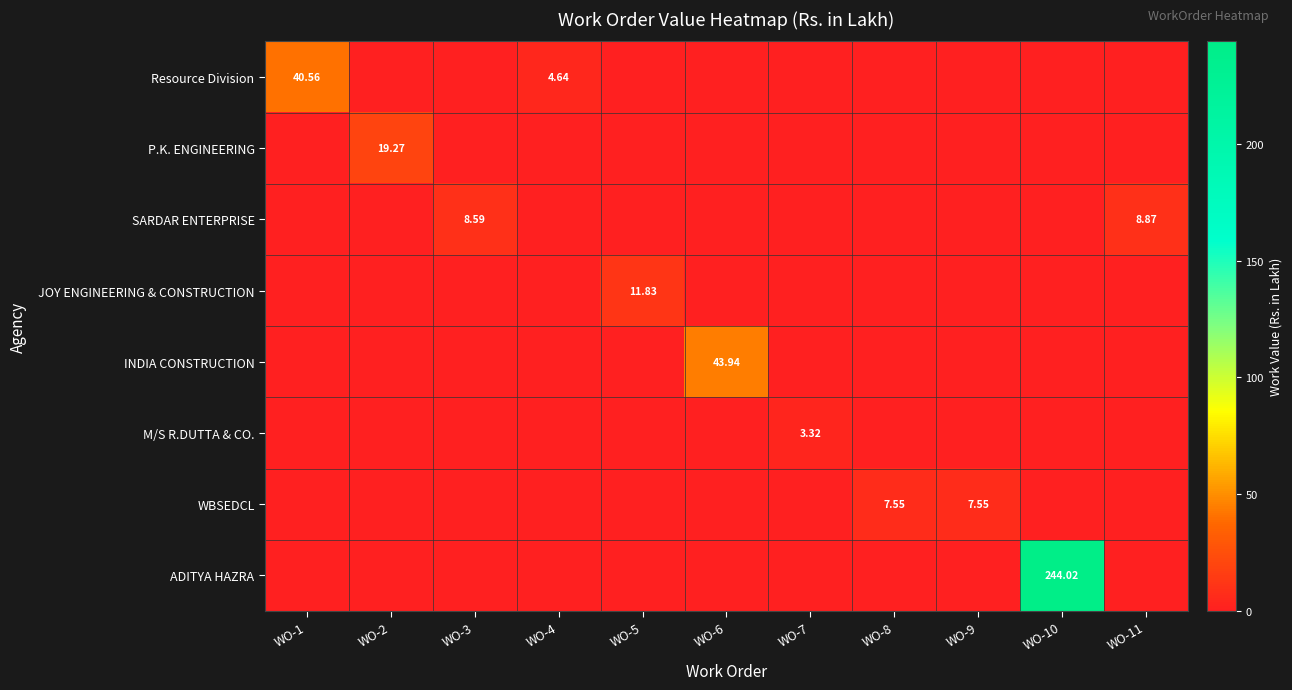

How many values in JOY ENGINEERING & CONSTRUCTION are above zero?

1